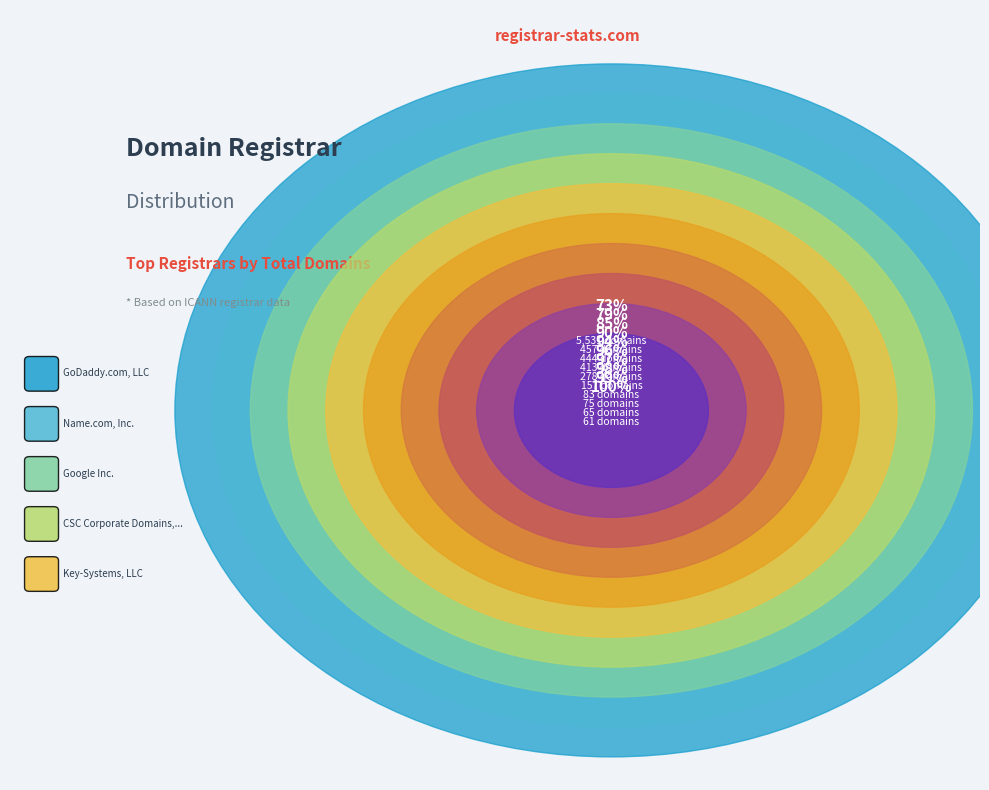

What is the largest slice in the pie chart?

GoDaddy.com, LLC